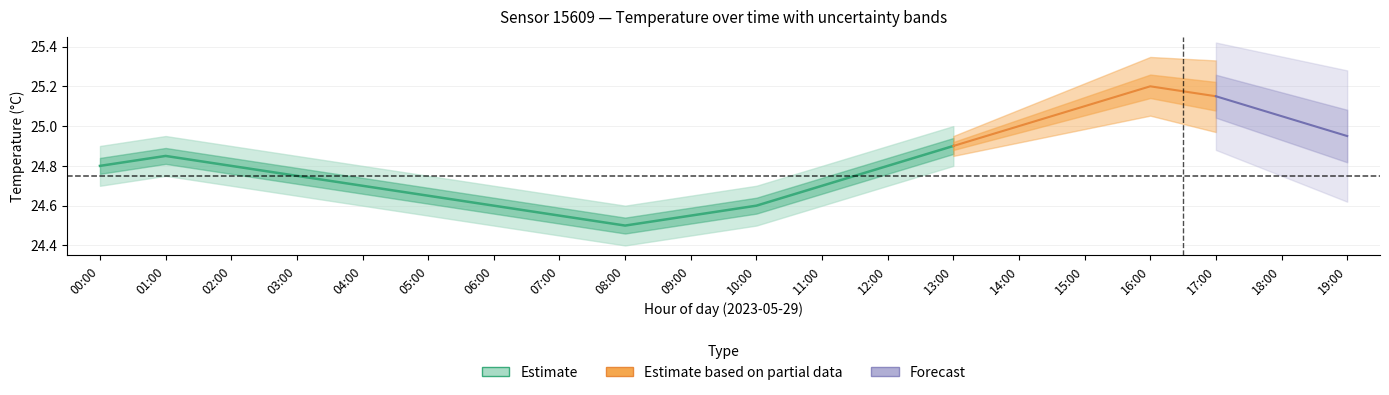

Between 15:00 and 04:00, which is larger?

15:00